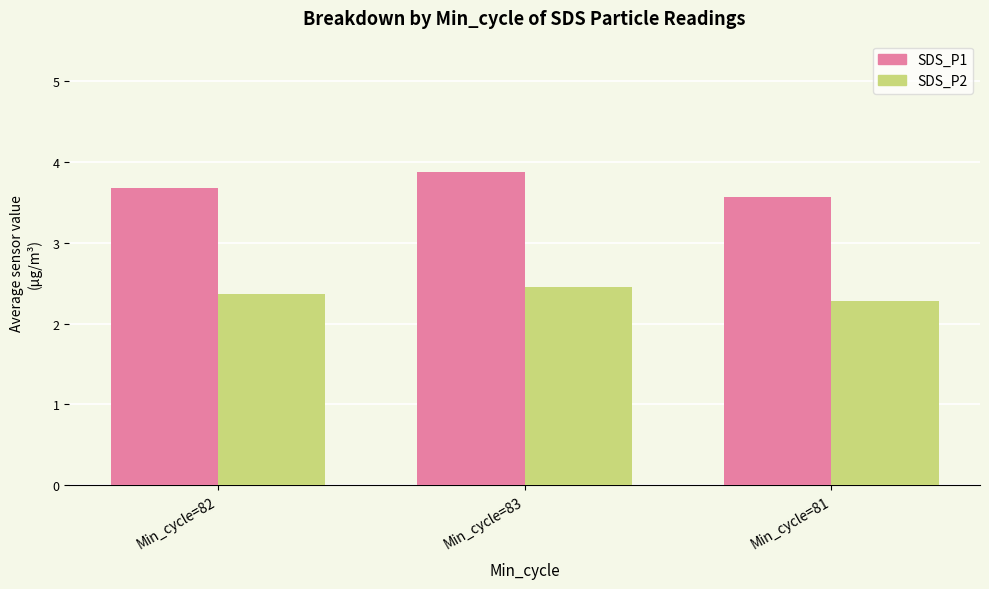

At how many categories does at least one series exceed 2?

3